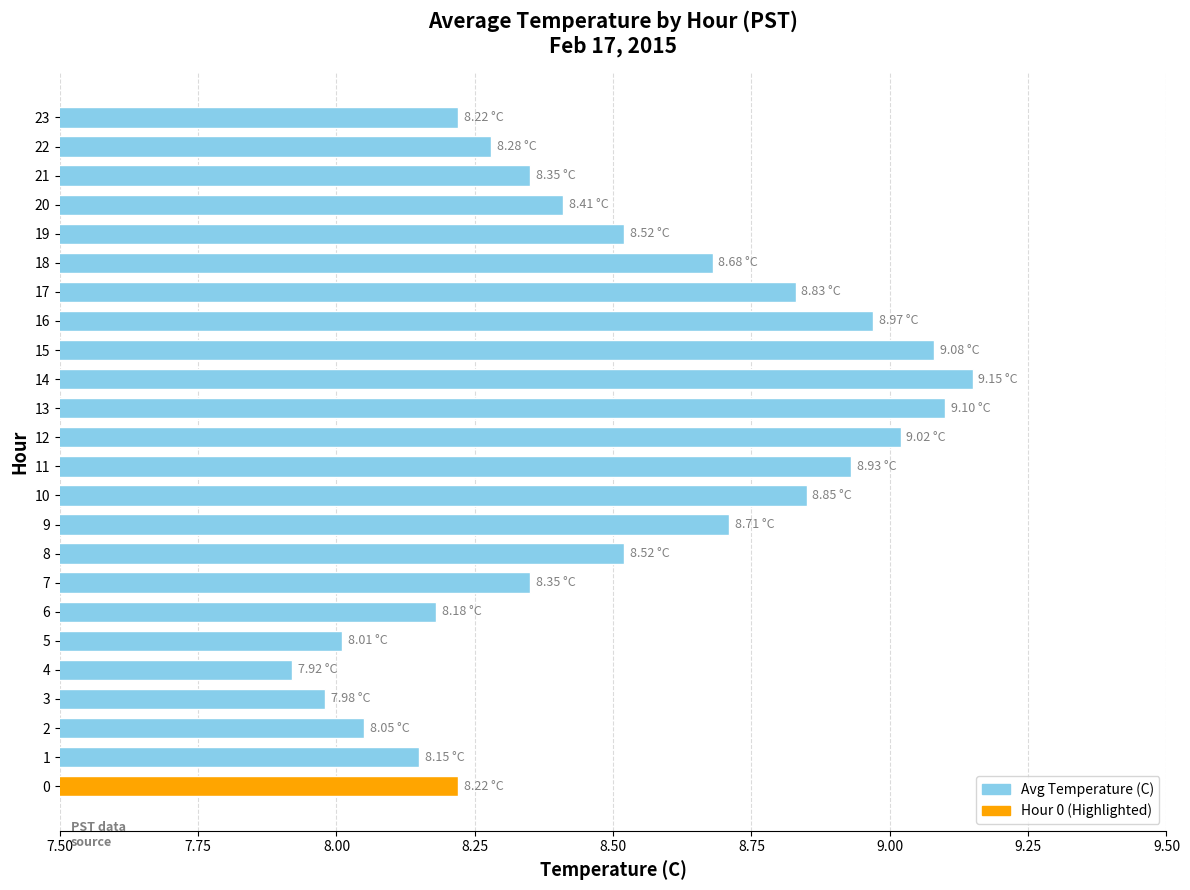

What is the sum of all values?

204.5